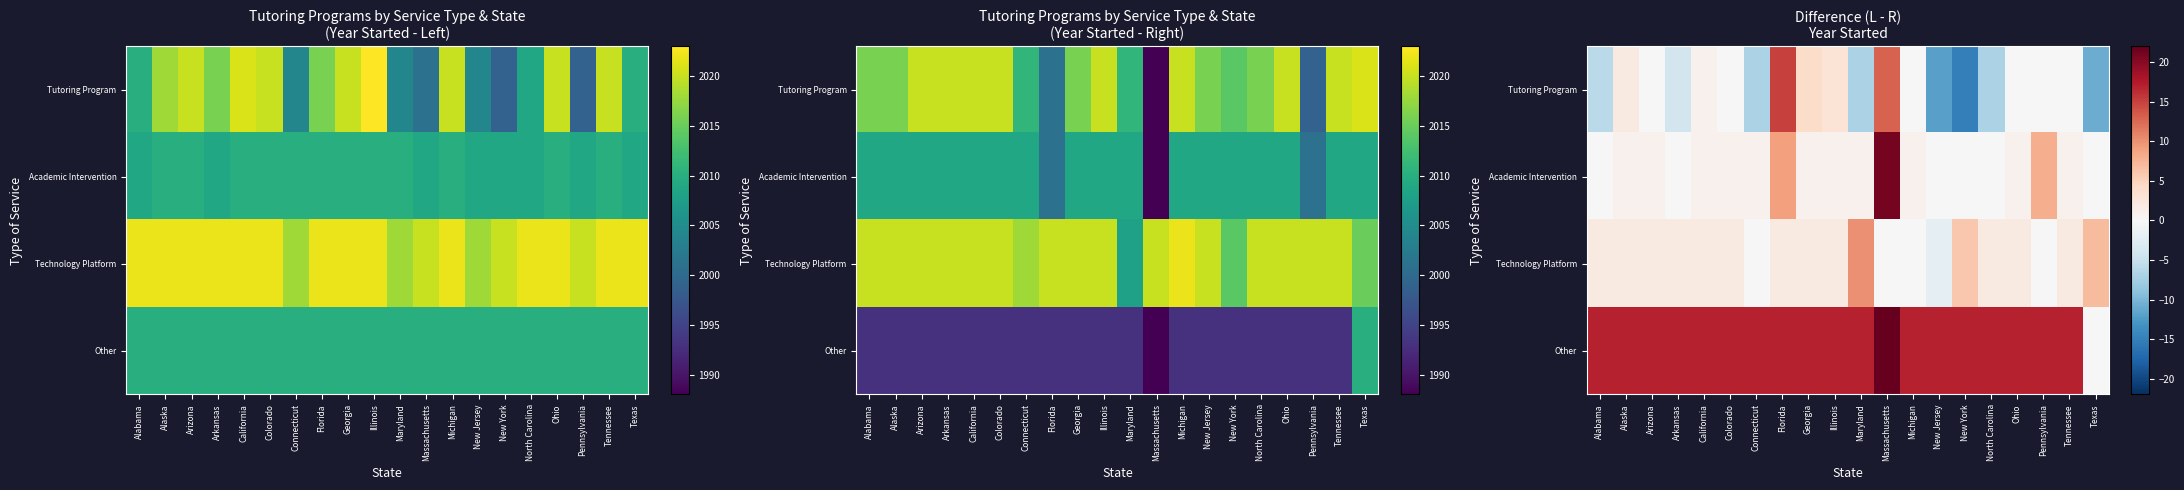

At which label is Tutoring Program closest to 0?

Arizona